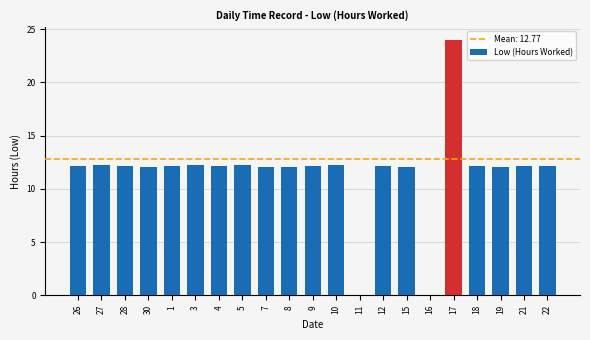

What is the approximate value at 28?

12.1